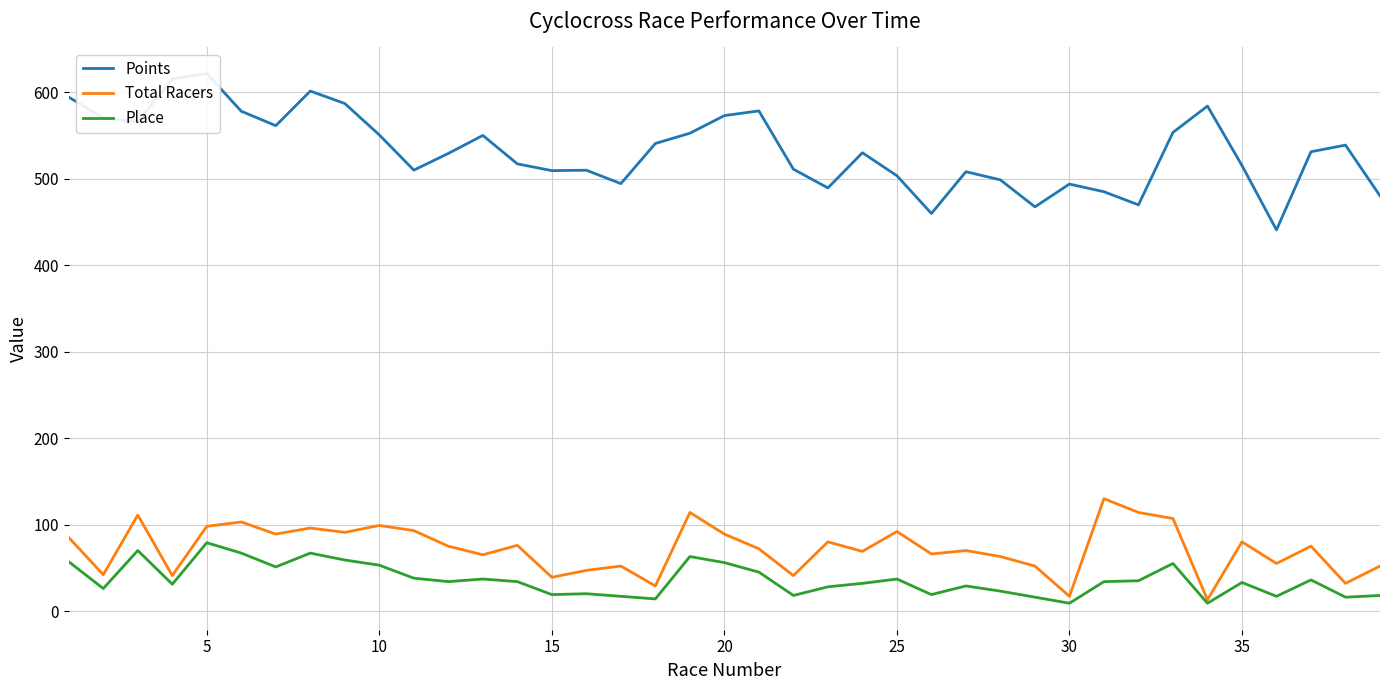

What are all the series names shown in the legend?

Points, Total Racers, Place